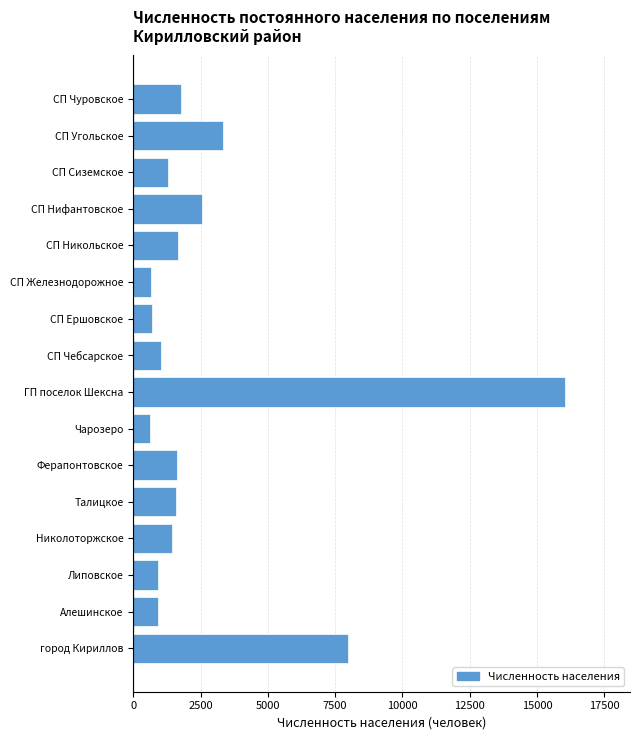

What is the approximate value at СП Ершовское?

701